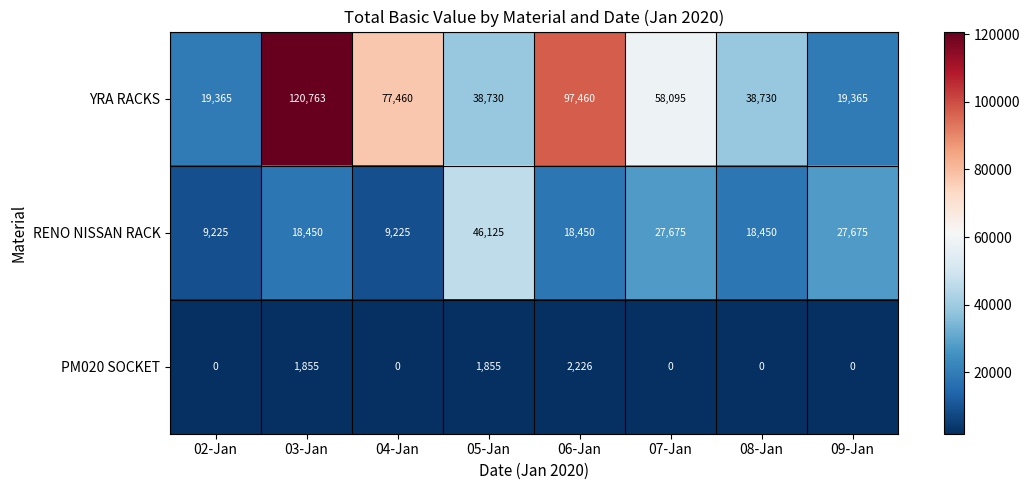

Reading left to right, list all the values displayed in this chart.

YRA RACKS: 02-Jan=19365	03-Jan=120763	04-Jan=77460	05-Jan=38730	06-Jan=97460	07-Jan=58095	08-Jan=38730	09-Jan=19365
RENO NISSAN RACK: 02-Jan=9225	03-Jan=18450	04-Jan=9225	05-Jan=46125	06-Jan=18450	07-Jan=27675	08-Jan=18450	09-Jan=27675
PM020 SOCKET: 02-Jan=0	03-Jan=1855	04-Jan=0	05-Jan=1855	06-Jan=2226	07-Jan=0	08-Jan=0	09-Jan=0